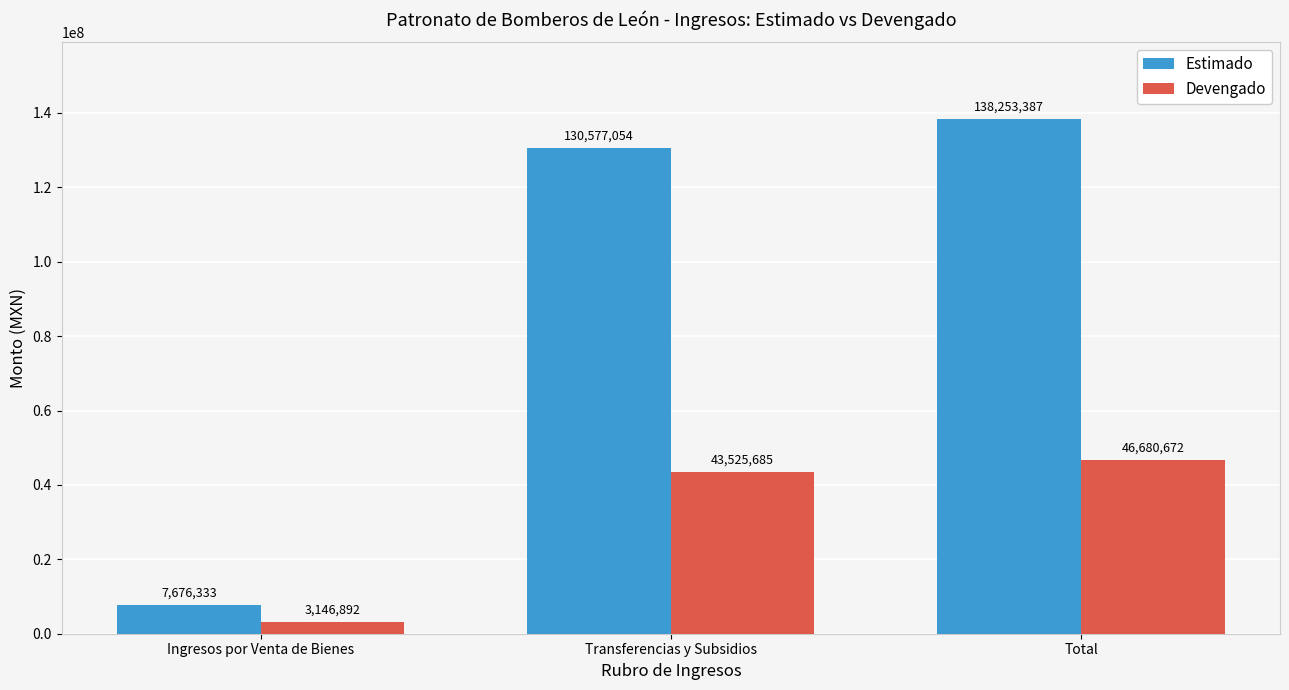

Where is Devengado nearest to the value 24913782?

Transferencias y Subsidios